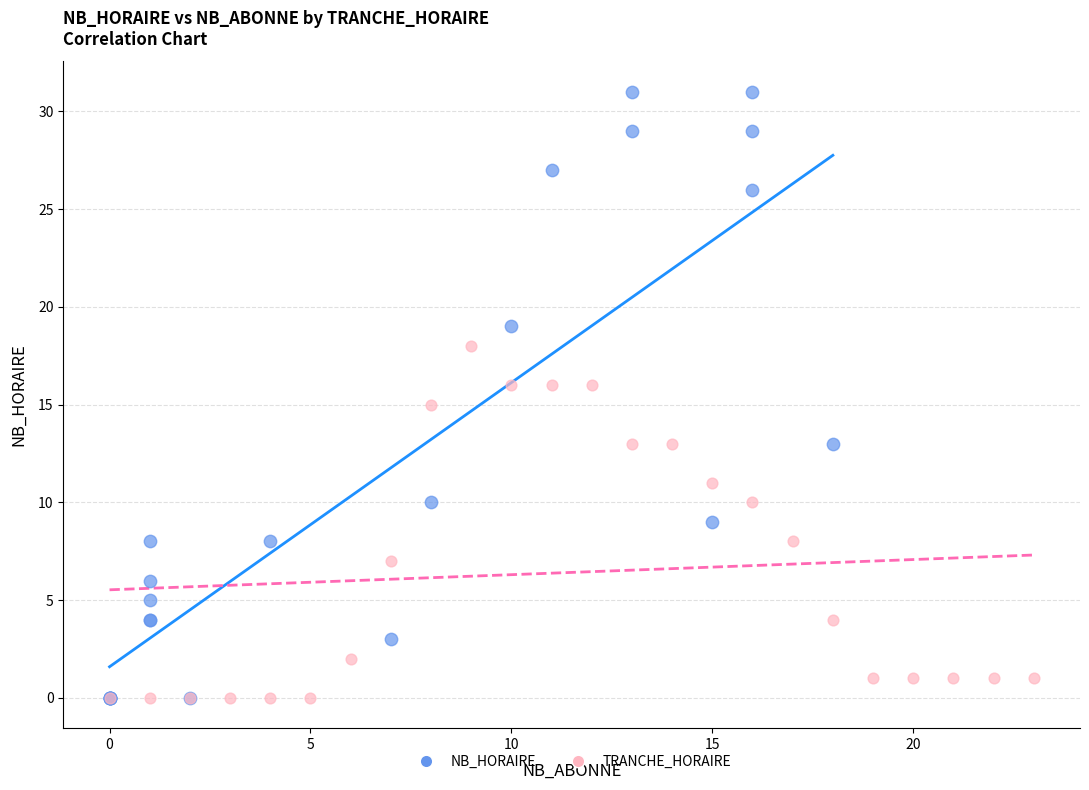

Which series contains the highest Y value?

NB_HORAIRE